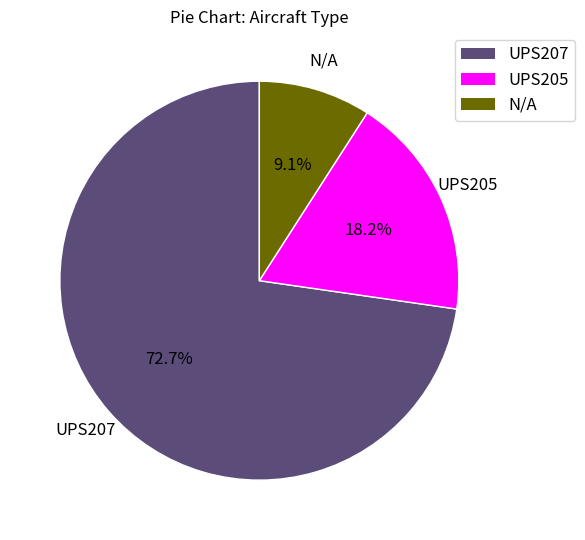

To the nearest percent, what is the difference between the UPS207 and N/A slice percentages?

64%